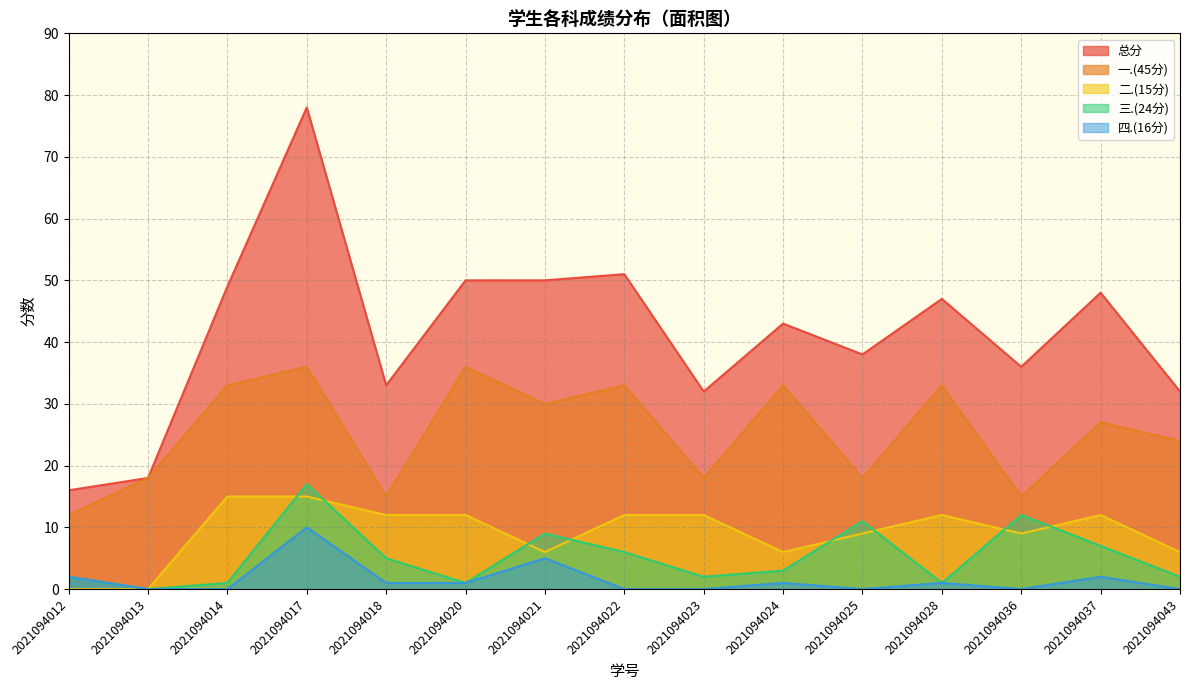

What is the spread (max minus min) of values at 2021094037?

46